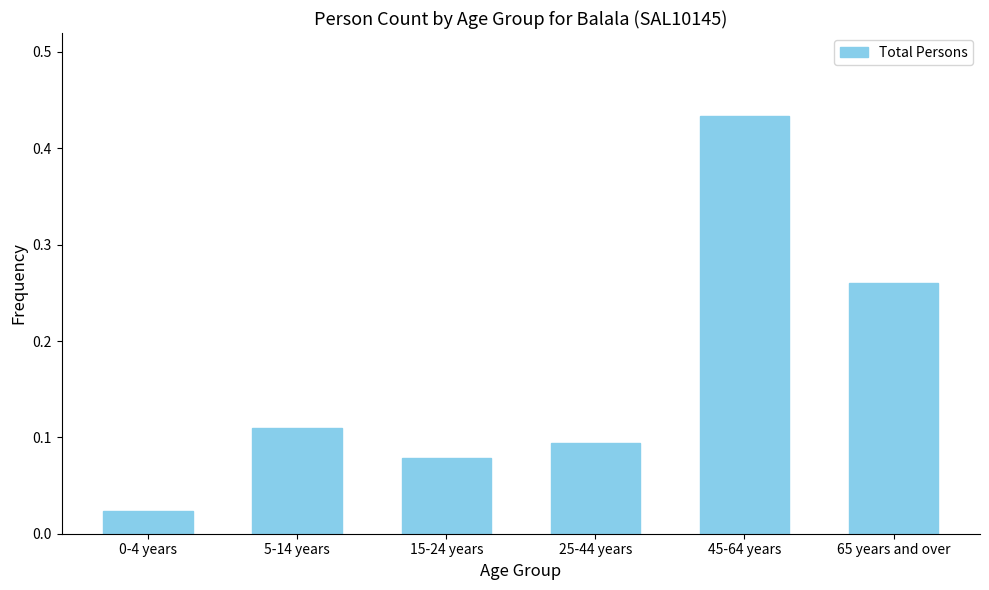

At which category does the chart reach its peak across all series?

45-64 years